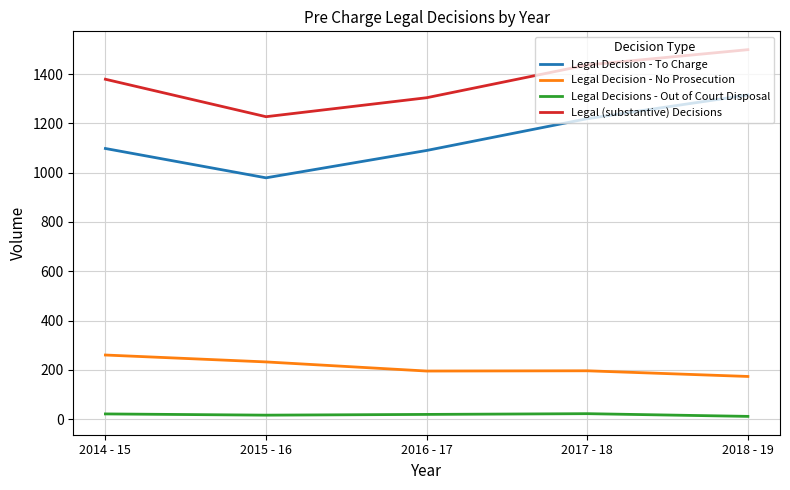

True or false: Legal Decision - No Prosecution and Legal Decision - To Charge intersect in this chart.

False